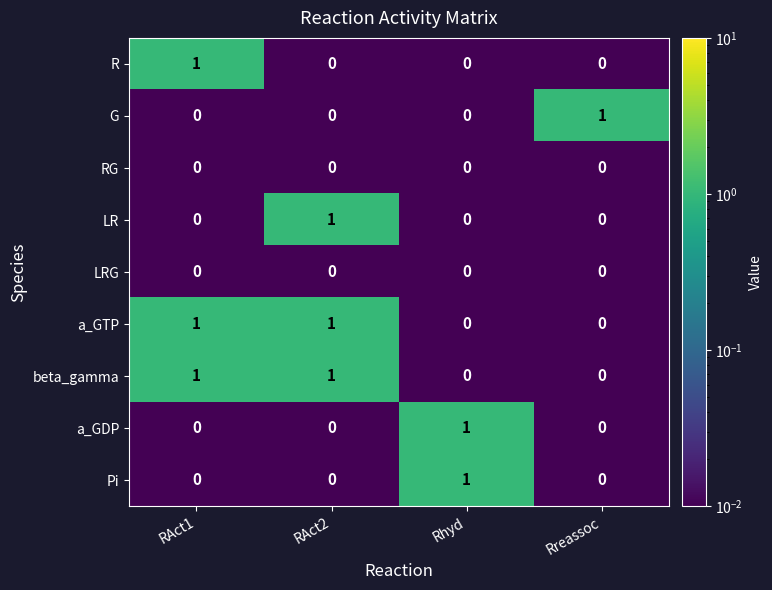

True or false: LR has a value of -1 at Rhyd.

False